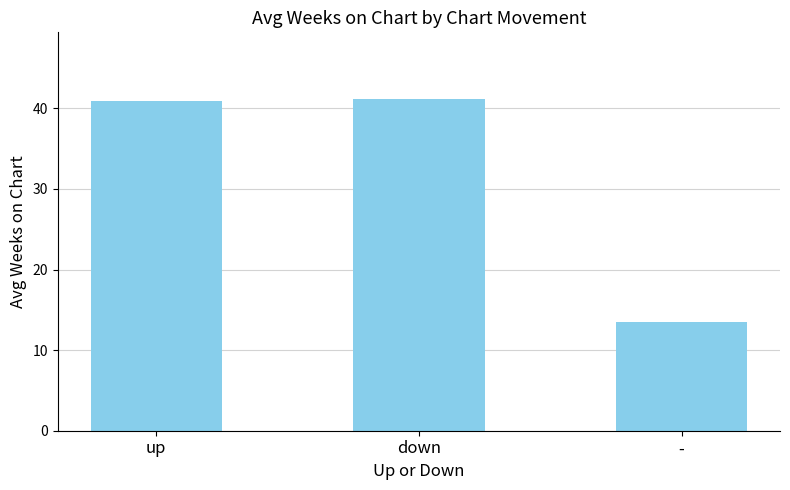

Reading left to right, transcribe all the data shown in this chart.

up=40.9	down=41.2	-=13.5